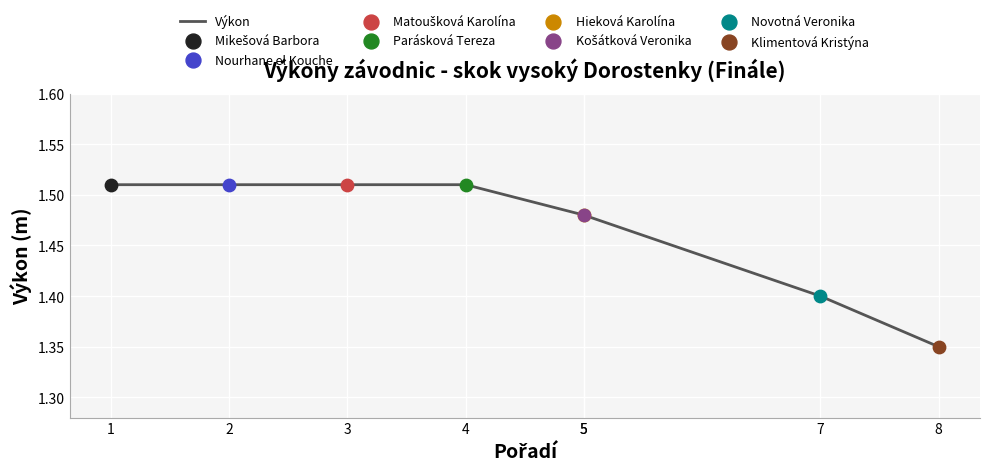

Between 4 and 7, which is larger?

4